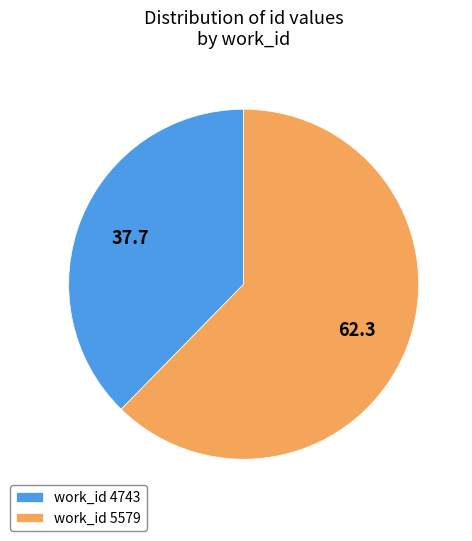

Rank the categories by value from highest to lowest.

work_id 5579, work_id 4743